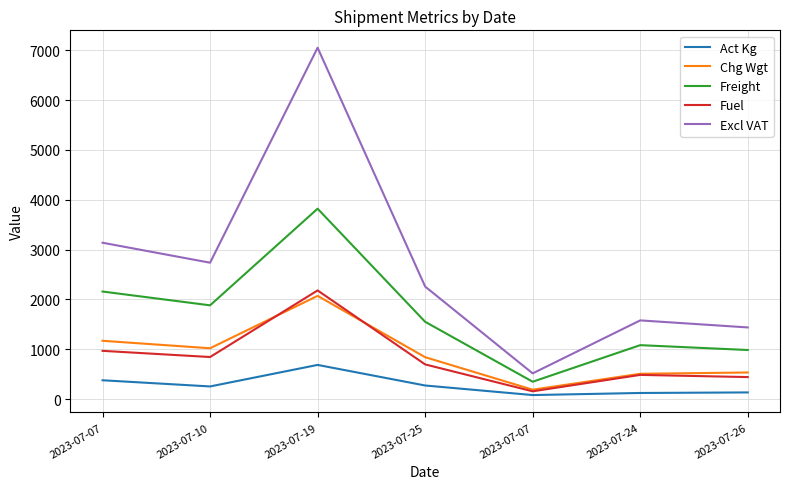

How many lines are shown in the chart?

5